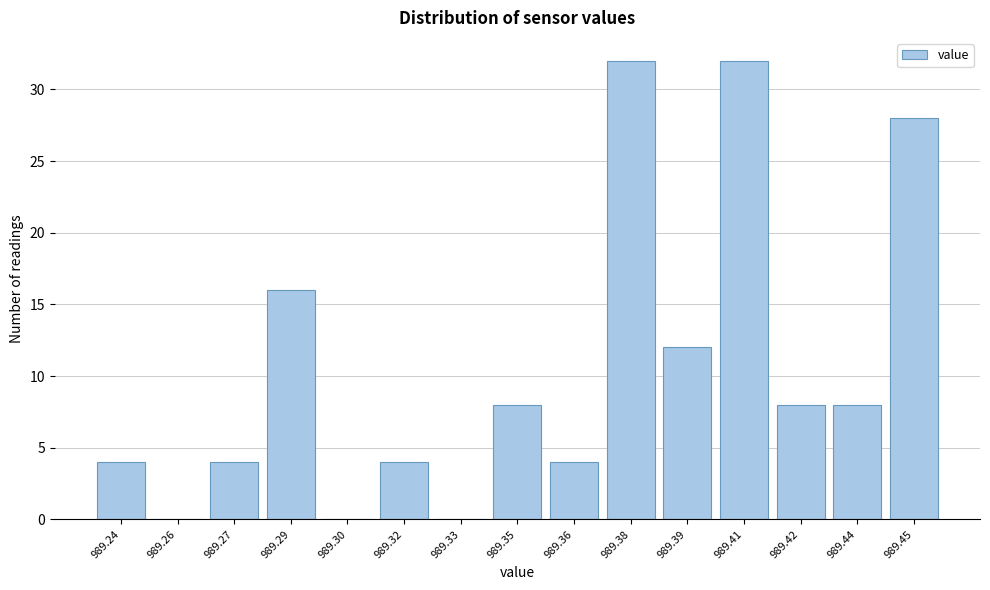

Reading right to left, transcribe all the data shown in this chart.

989.45=28	989.44=8	989.42=8	989.41=32	989.39=12	989.38=32	989.36=4	989.35=8	989.33=0	989.32=4	989.30=0	989.29=16	989.27=4	989.26=0	989.24=4